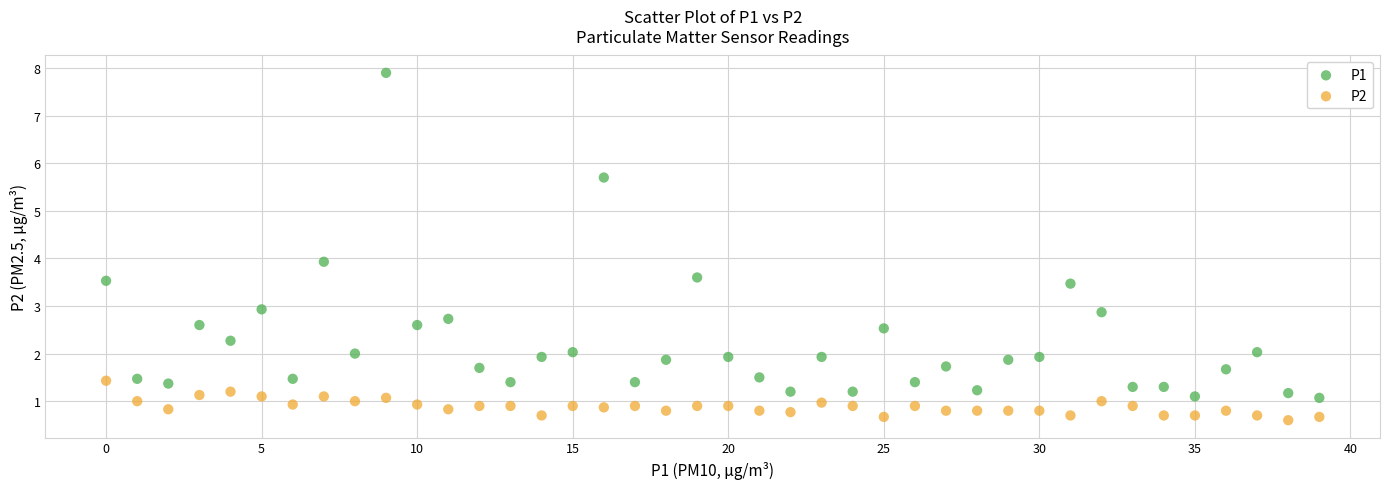

Which series reaches the maximum Y coordinate?

P1